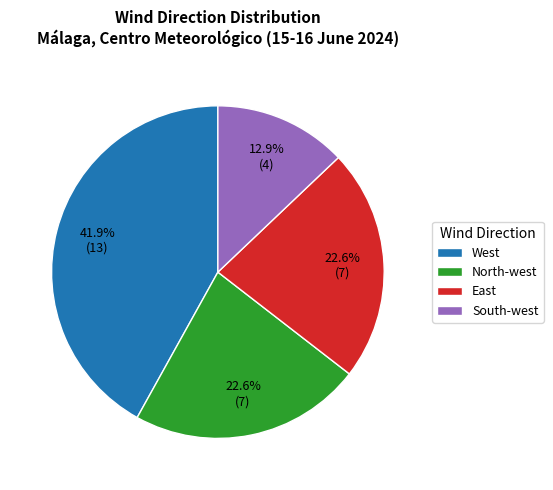

Is the sum of North-west and West greater than half?

Yes